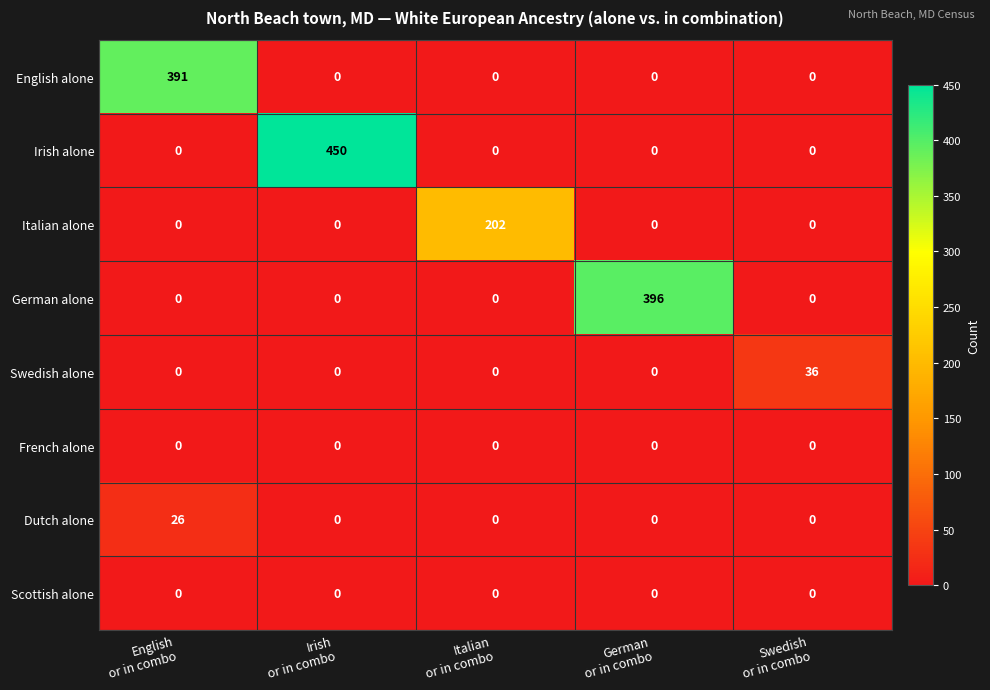

Which series has the largest range (max minus min)?

Irish alone